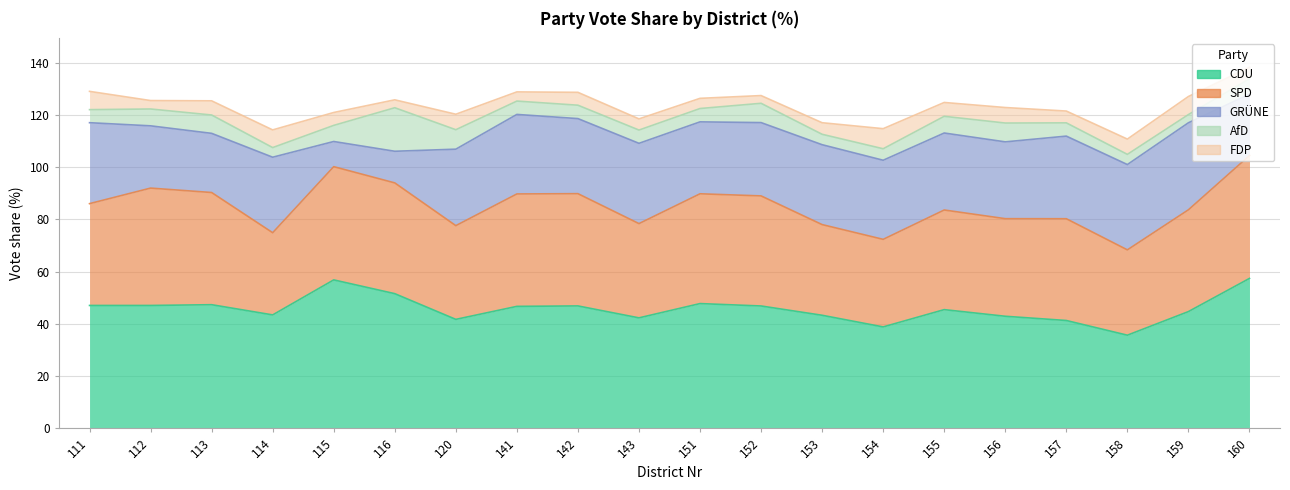

True or false: CDU_Proz and GRÜNE_Proz intersect in this chart.

False